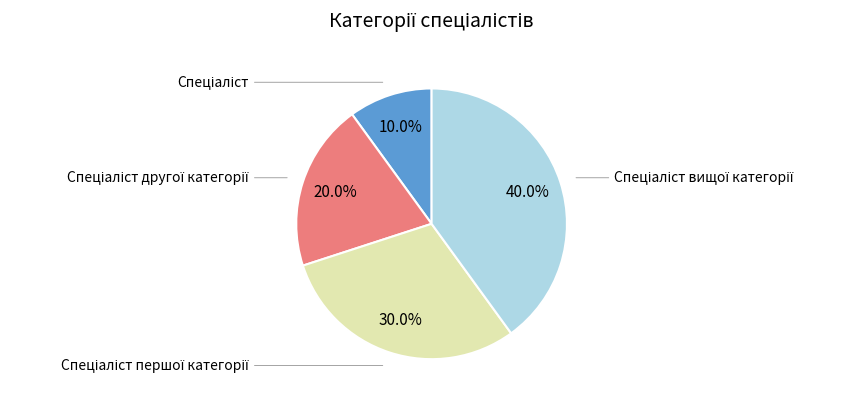

Is there any slice that represents more than half of the pie?

No